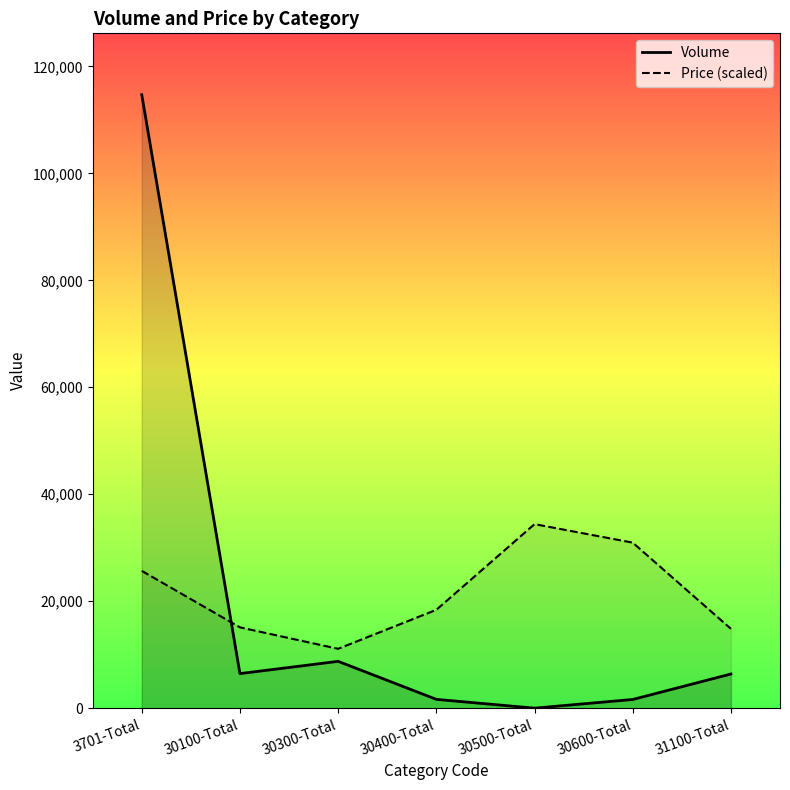

What is the greatest value displayed?

114712.0